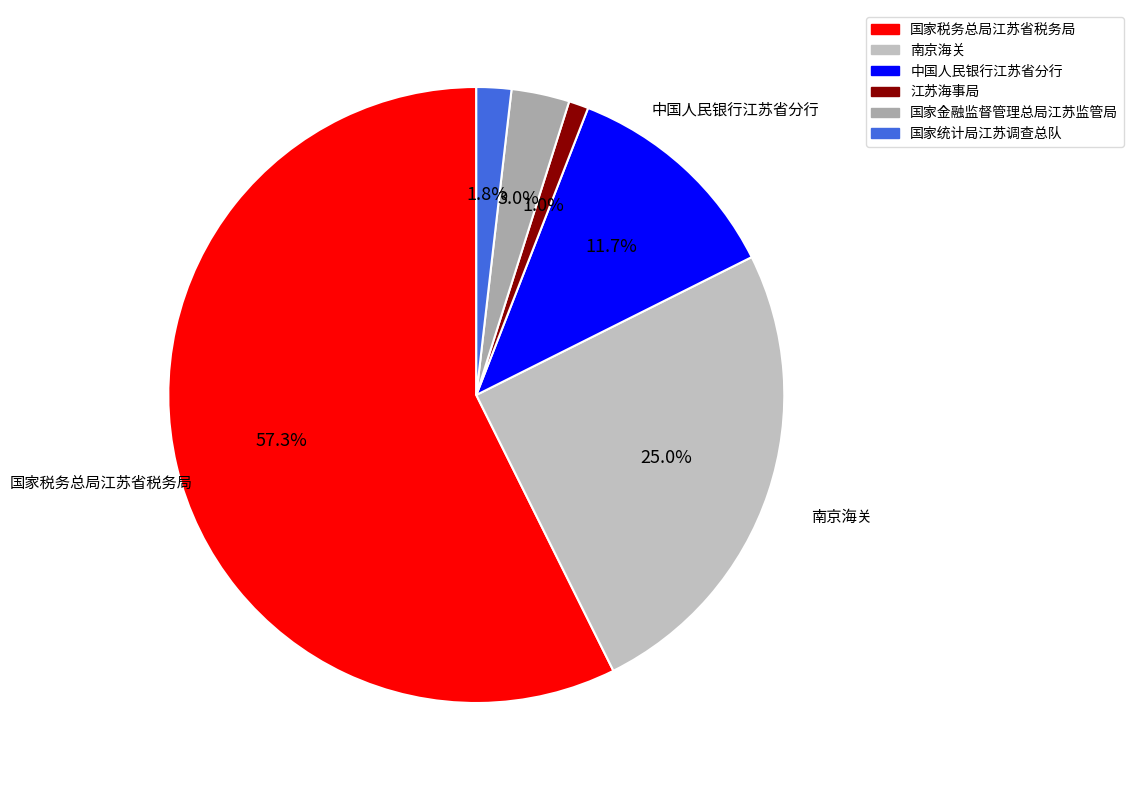

Which category has the smallest portion of the pie?

江苏海事局